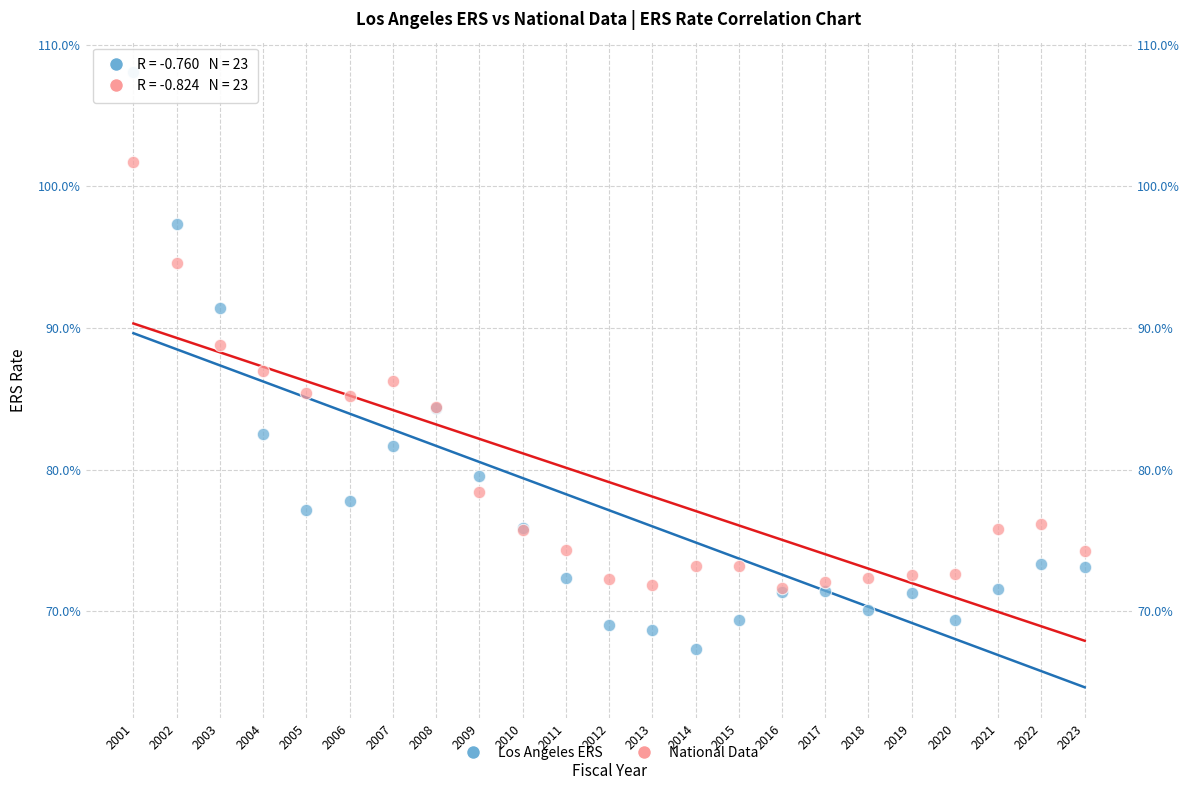

What are all the series names shown in the legend?

Los Angeles ERS, National Data